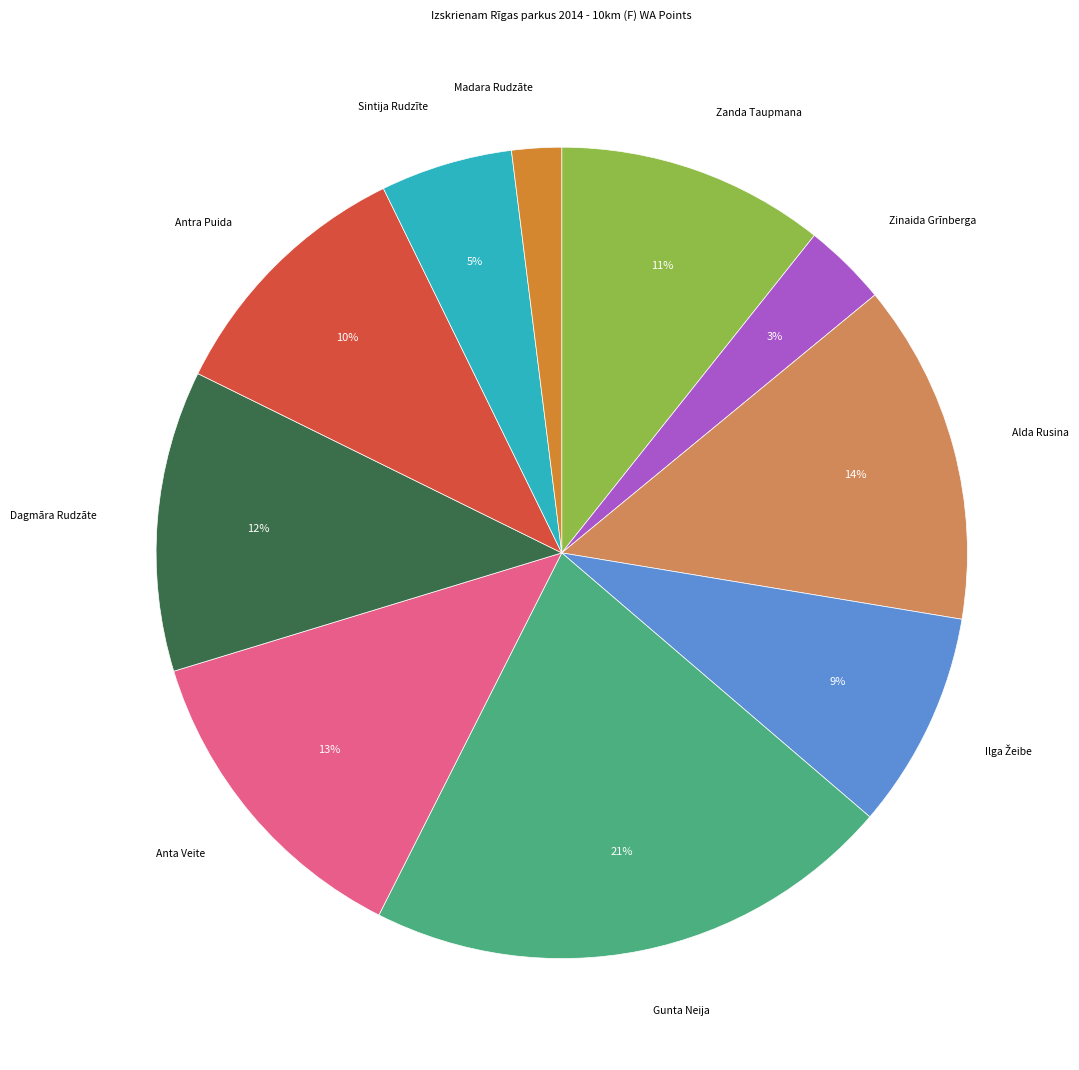

Which category has the biggest portion of the pie?

Gunta Neija